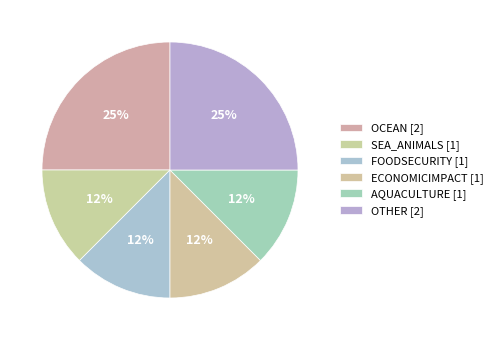

Is the sum of SEA_ANIMALS and OTHER greater than half?

No